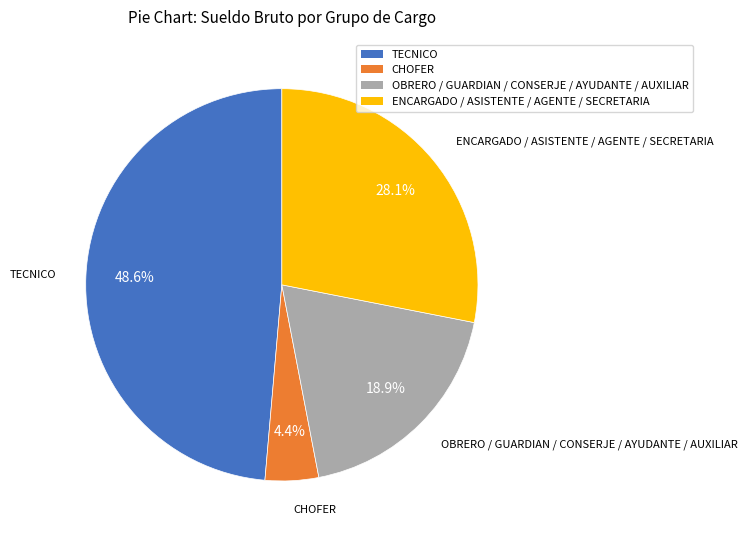

Rank the categories by value from highest to lowest.

TECNICO, ENCARGADO / ASISTENTE / AGENTE / SECRETARIA, OBRERO / GUARDIAN / CONSERJE / AYUDANTE / AUXILIAR, CHOFER